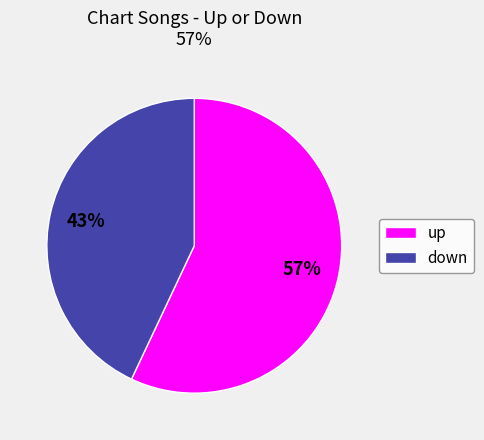

Which has a higher value, up or down?

up